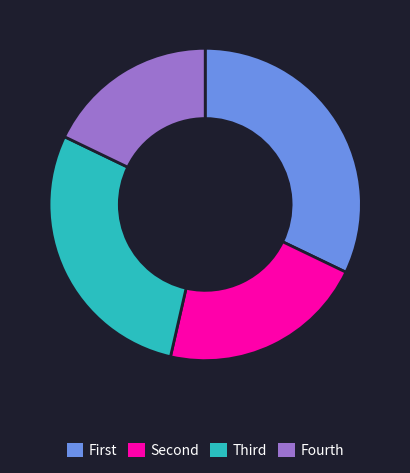

Does any single category account for the majority?

No